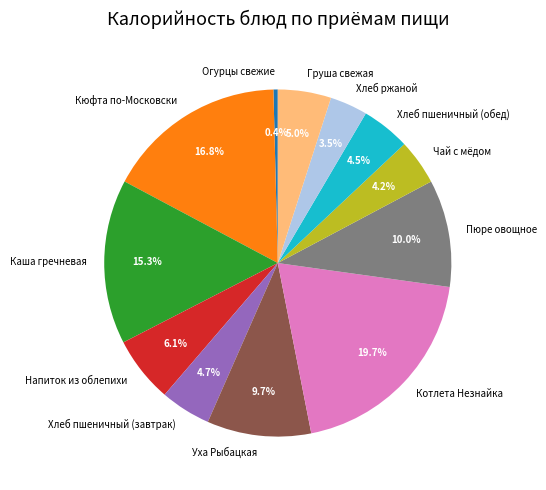

To the nearest percent, what portion does Каша гречневая represent?

15%